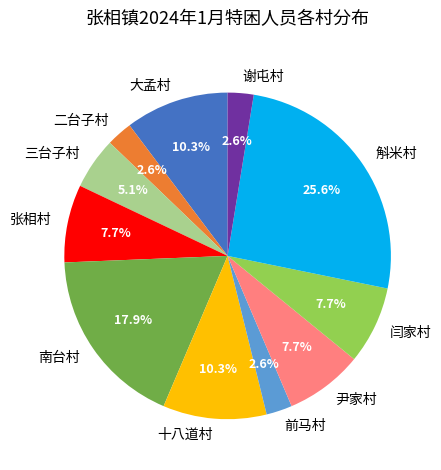

To the nearest percent, what is the difference between the largest and smallest slice percentages?

23%